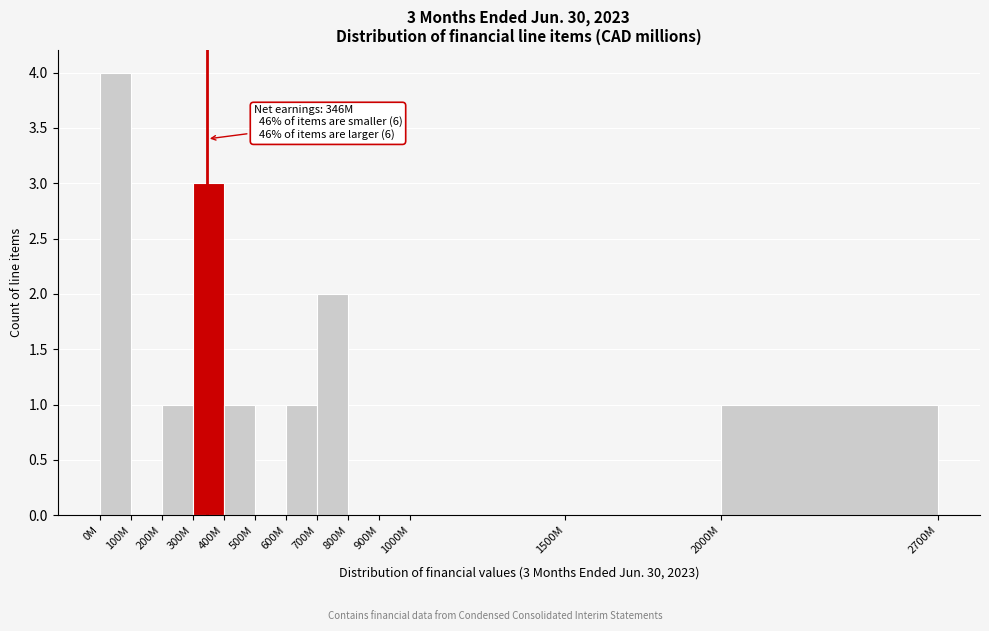

Reading left to right, what are all the values shown in this chart?

0M=4	100M=0	200M=1	300M=3	400M=1	500M=0	600M=1	700M=2	800M=0	900M=0	1000M=0	1500M=0	2000M=1